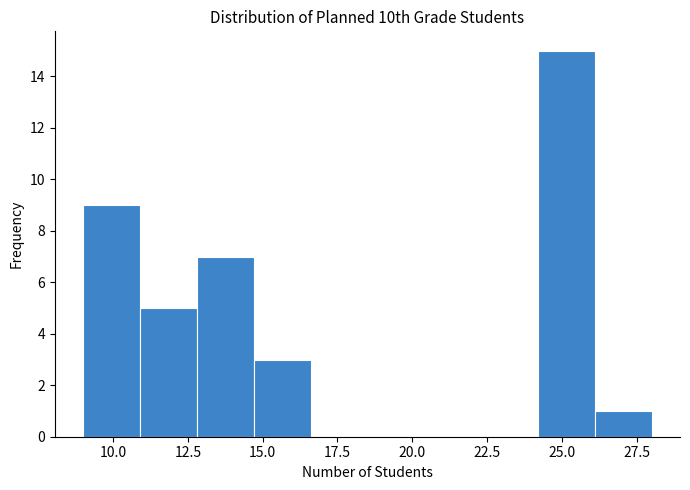

Around what value on the x-axis is the tallest bar? Give the approximate position of its centre, as read against the axis.

25.0